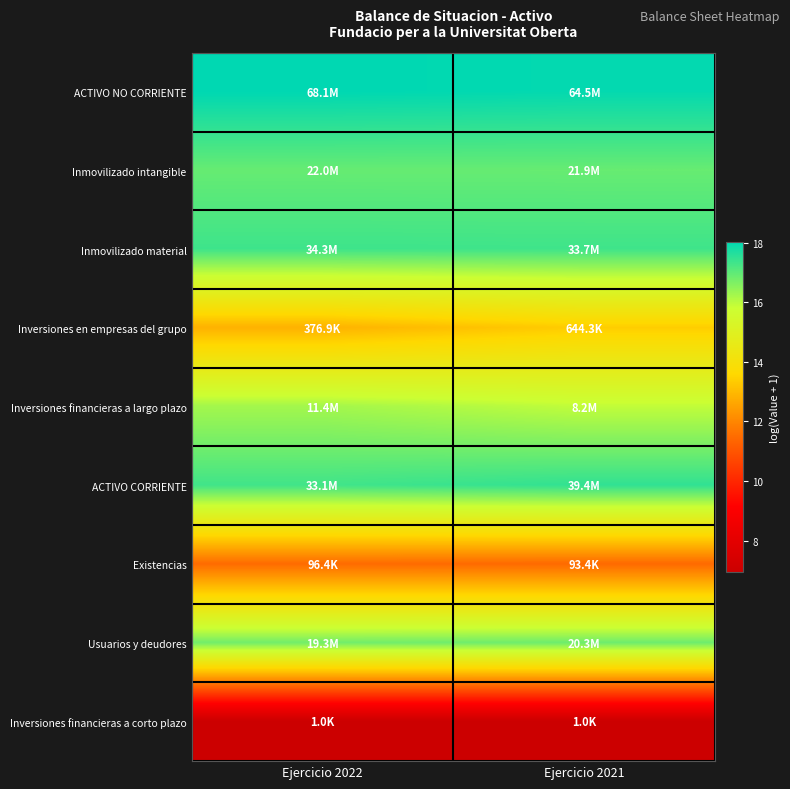

Reading left to right, extract all data points from this chart.

ACTIVO NO CORRIENTE: Ejercicio 2022=18.0	Ejercicio 2021=18.0
Inmovilizado intangible: Ejercicio 2022=16.9	Ejercicio 2021=16.9
Inmovilizado material: Ejercicio 2022=17.3	Ejercicio 2021=17.3
Inversiones en empresas del grupo: Ejercicio 2022=12.8	Ejercicio 2021=13.4
Inversiones financieras a largo plazo: Ejercicio 2022=16.3	Ejercicio 2021=15.9
ACTIVO CORRIENTE: Ejercicio 2022=17.3	Ejercicio 2021=17.5
Existencias: Ejercicio 2022=11.5	Ejercicio 2021=11.4
Usuarios y deudores: Ejercicio 2022=16.8	Ejercicio 2021=16.8
Inversiones financieras a corto plazo: Ejercicio 2022=6.9	Ejercicio 2021=6.9